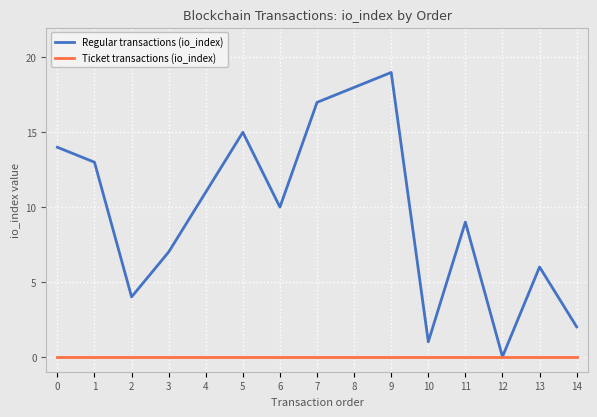

What is the difference between the highest and lowest values at 8?

18